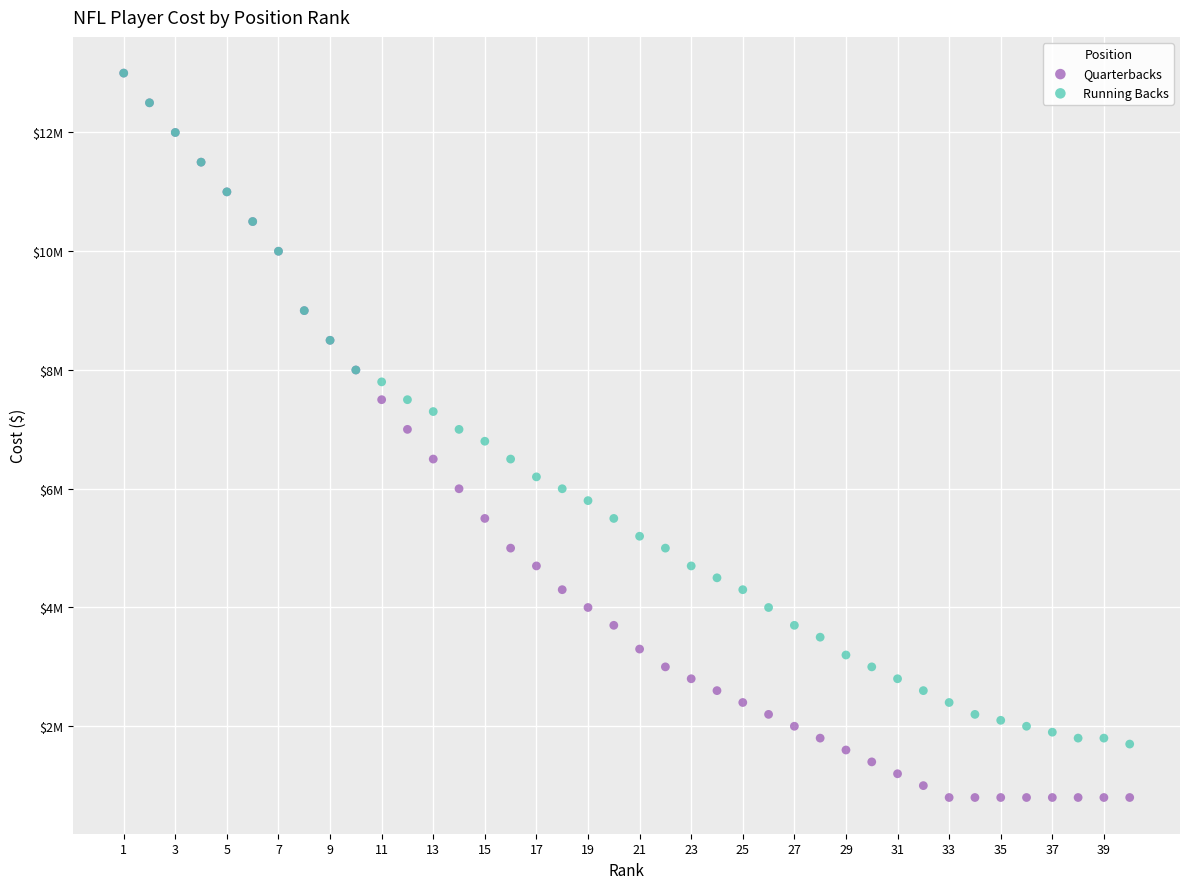

What are all the series names shown in the legend?

Quarterbacks, Running Backs